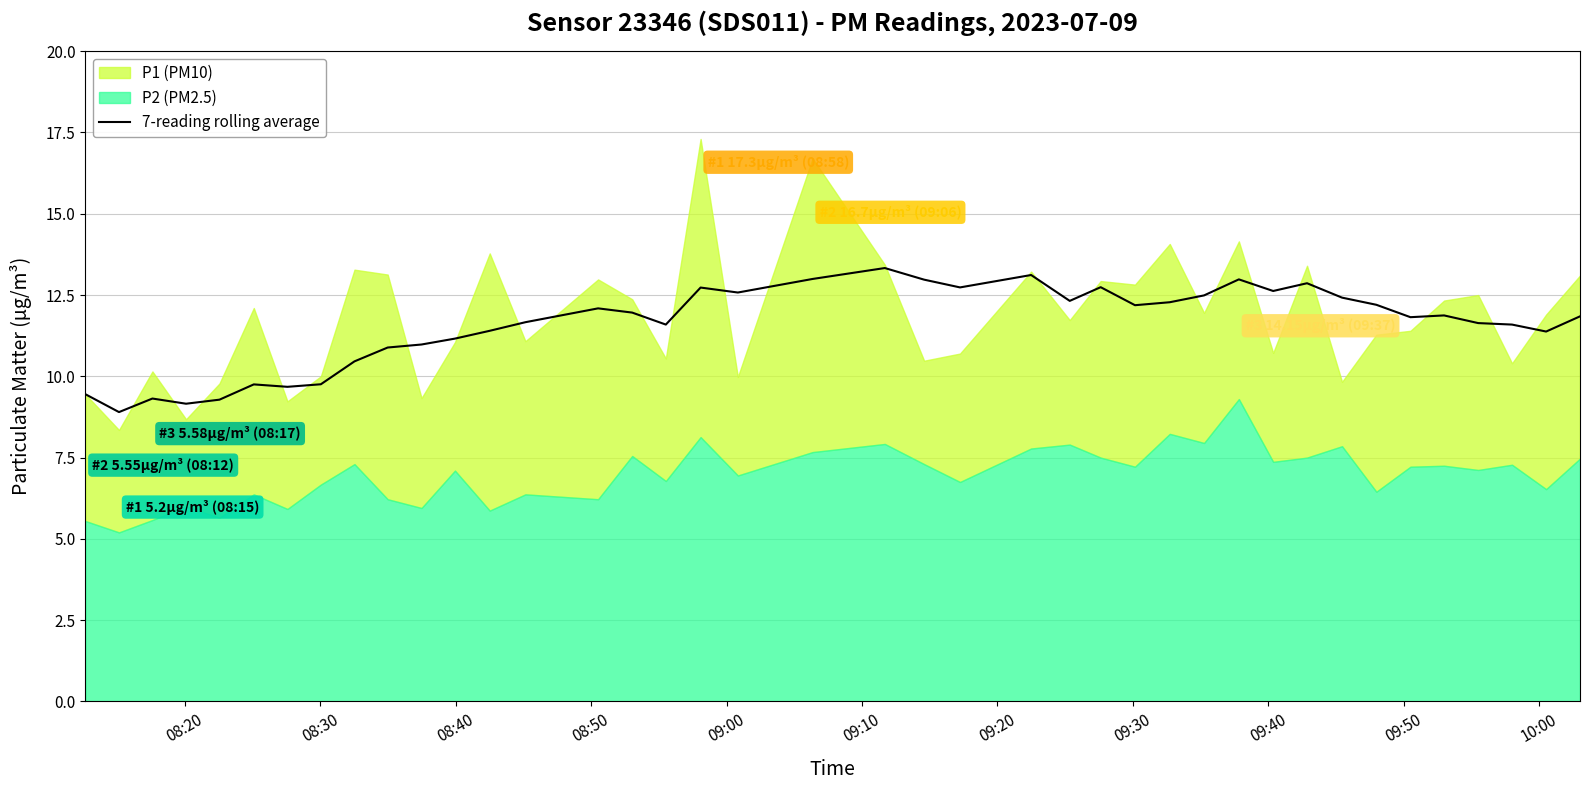

What is the minimum value for 7-reading rolling average?

8.9